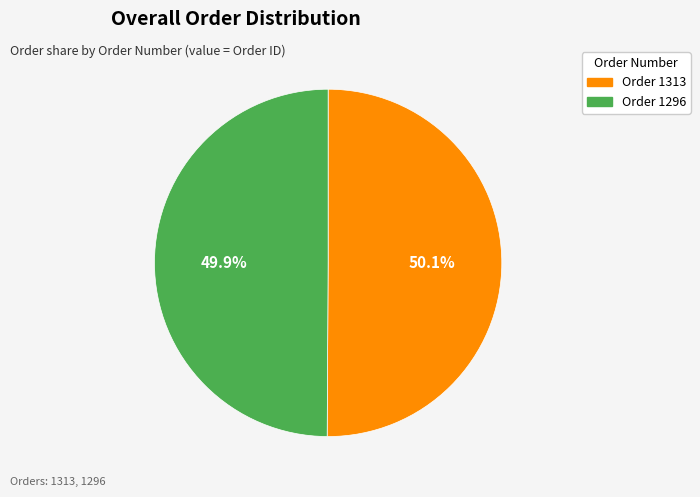

How many slices are in this pie chart?

2